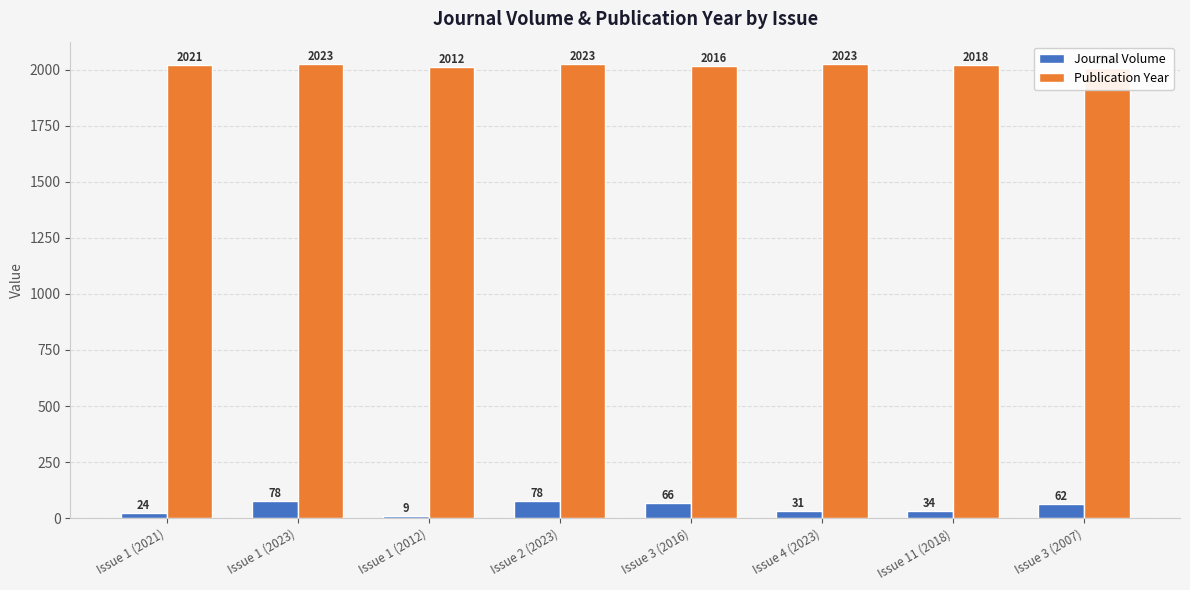

What is the difference between the Publication Year values at Issue 1 (2012) and Issue 1 (2023)?

11